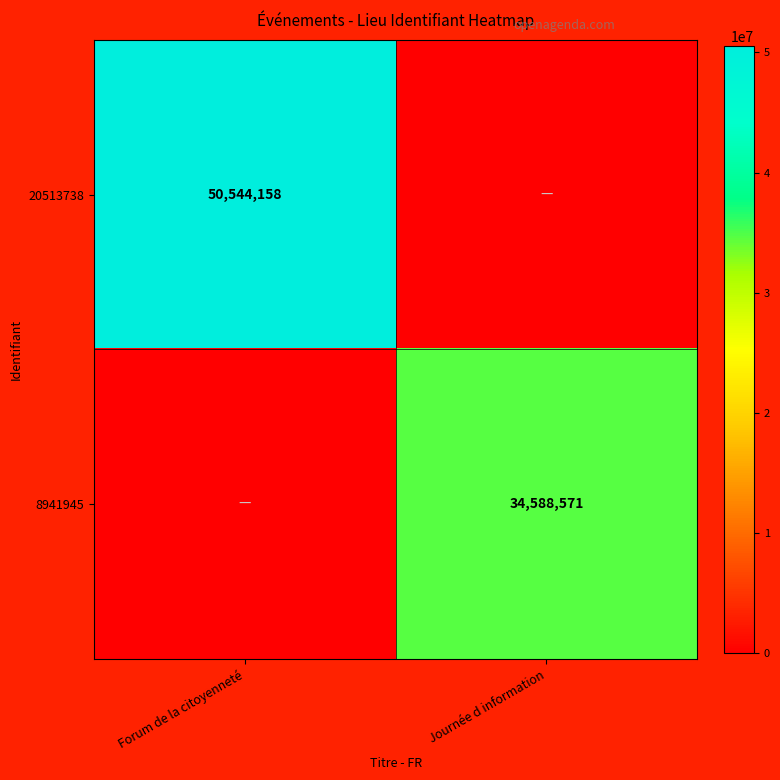

Count the number of data series in this chart.

2